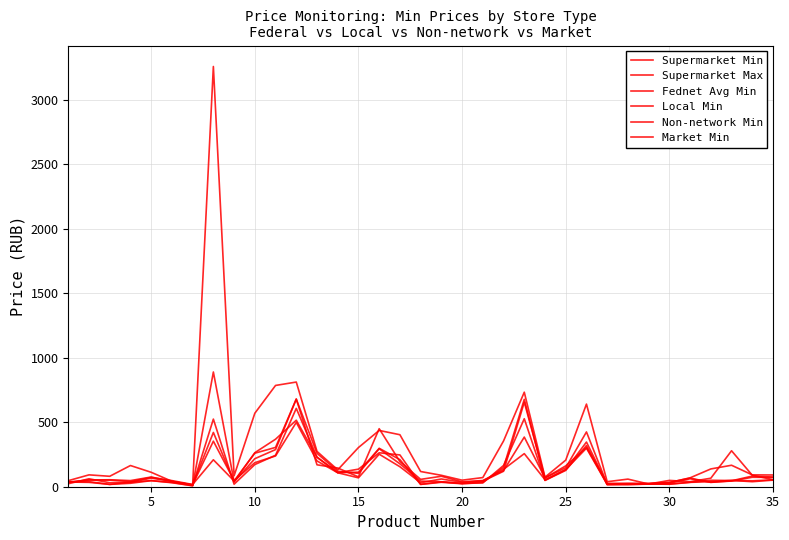

Does the chart have visible grid lines?

Yes